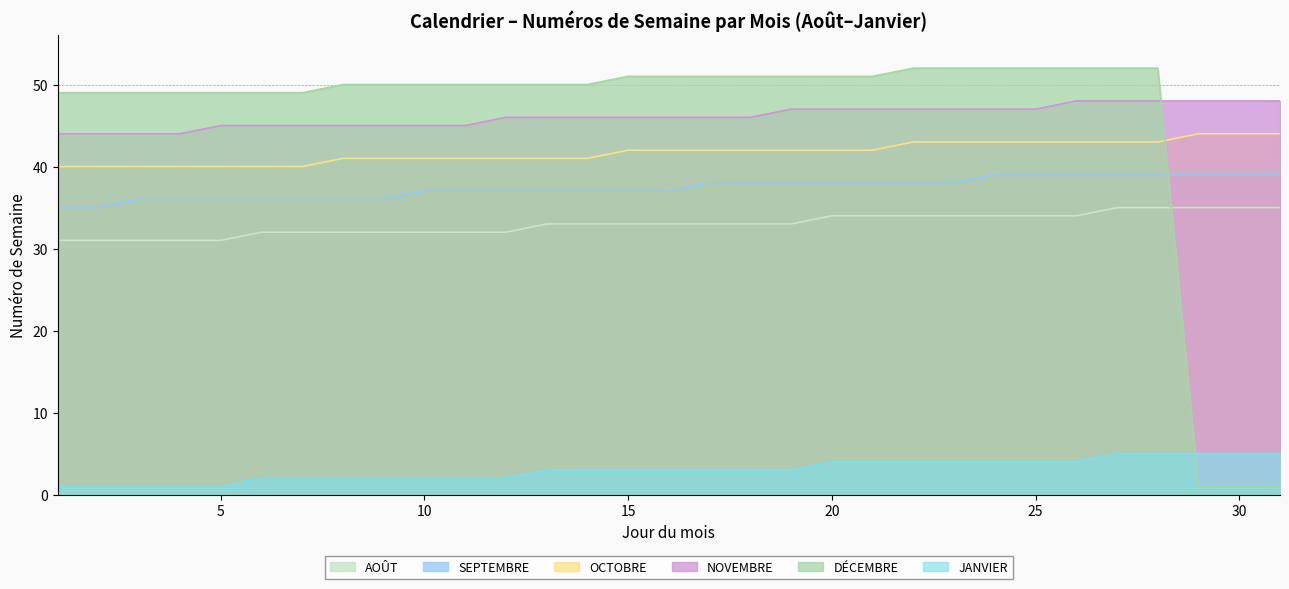

True or false: SEPTEMBRE and JANVIER intersect in this chart.

False